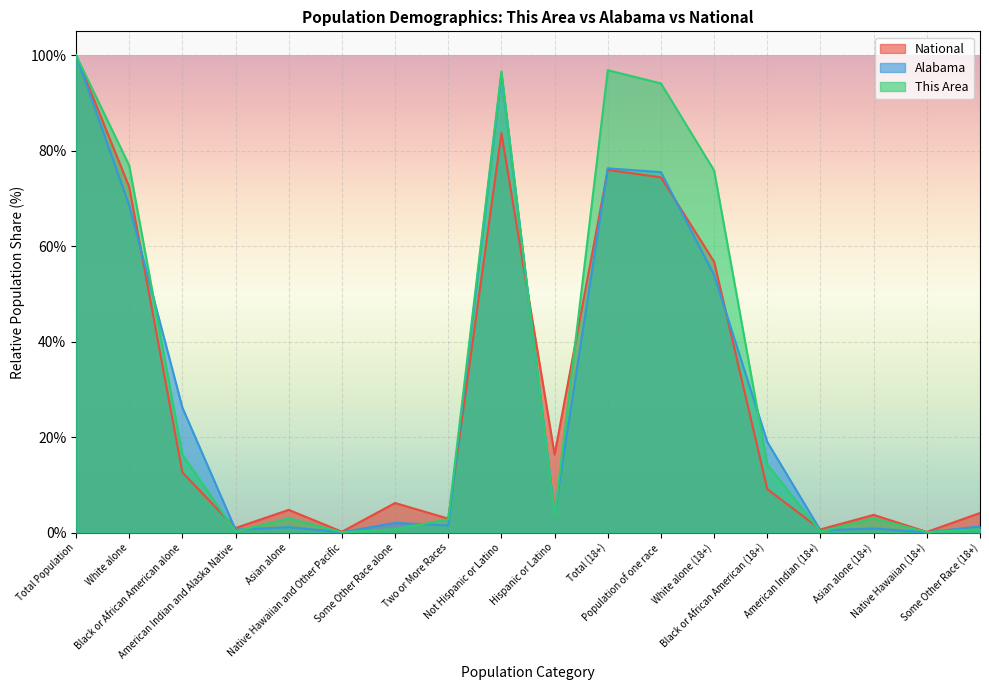

Reading left to right, what are all the values shown in this chart?

This Area: Total Population=100.0	White alone=76.9	Black or African American alone=16.3	American Indian and Alaska Native=0.2	Asian alone=3.0	Native Hawaiian and Other Pacific=0.1	Some Other Race alone=0.7	Two or More Races=2.8	Not Hispanic or Latino=96.6	Hispanic or Latino=3.4	Total (18+)=96.9	Population of one race=94.1	White alone (18+)=75.8	Black or African American (18+)=14.3	American Indian (18+)=0.2	Asian alone (18+)=3.0	Native Hawaiian (18+)=0.1	Some Other Race (18+)=0.7
Alabama: Total Population=100.0	White alone=68.5	Black or African American alone=26.2	American Indian and Alaska Native=0.6	Asian alone=1.1	Native Hawaiian and Other Pacific=0.1	Some Other Race alone=2.0	Two or More Races=1.5	Not Hispanic or Latino=96.1	Hispanic or Latino=3.9	Total (18+)=76.3	Population of one race=75.5	White alone (18+)=53.9	Black or African American (18+)=19.0	American Indian (18+)=0.4	Asian alone (18+)=0.9	Native Hawaiian (18+)=0.0	Some Other Race (18+)=1.3
National: Total Population=100.0	White alone=72.4	Black or African American alone=12.6	American Indian and Alaska Native=0.9	Asian alone=4.8	Native Hawaiian and Other Pacific=0.2	Some Other Race alone=6.2	Two or More Races=2.9	Not Hispanic or Latino=83.7	Hispanic or Latino=16.3	Total (18+)=76.0	Population of one race=74.4	White alone (18+)=56.7	Black or African American (18+)=9.1	American Indian (18+)=0.7	Asian alone (18+)=3.7	Native Hawaiian (18+)=0.1	Some Other Race (18+)=4.1